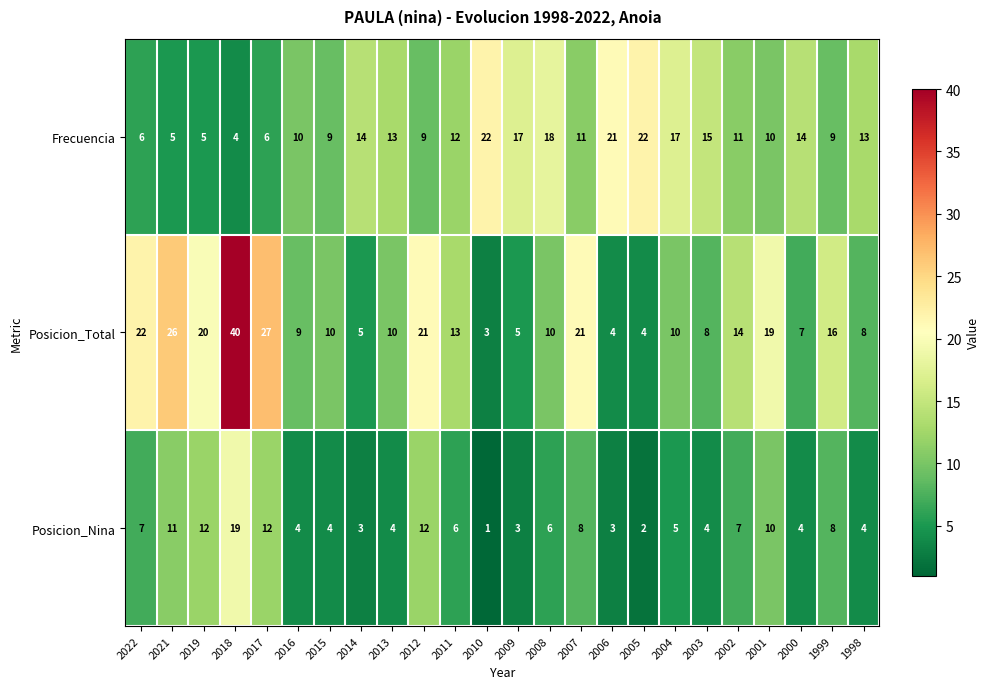

At which category does the chart reach its peak across all series?

2018